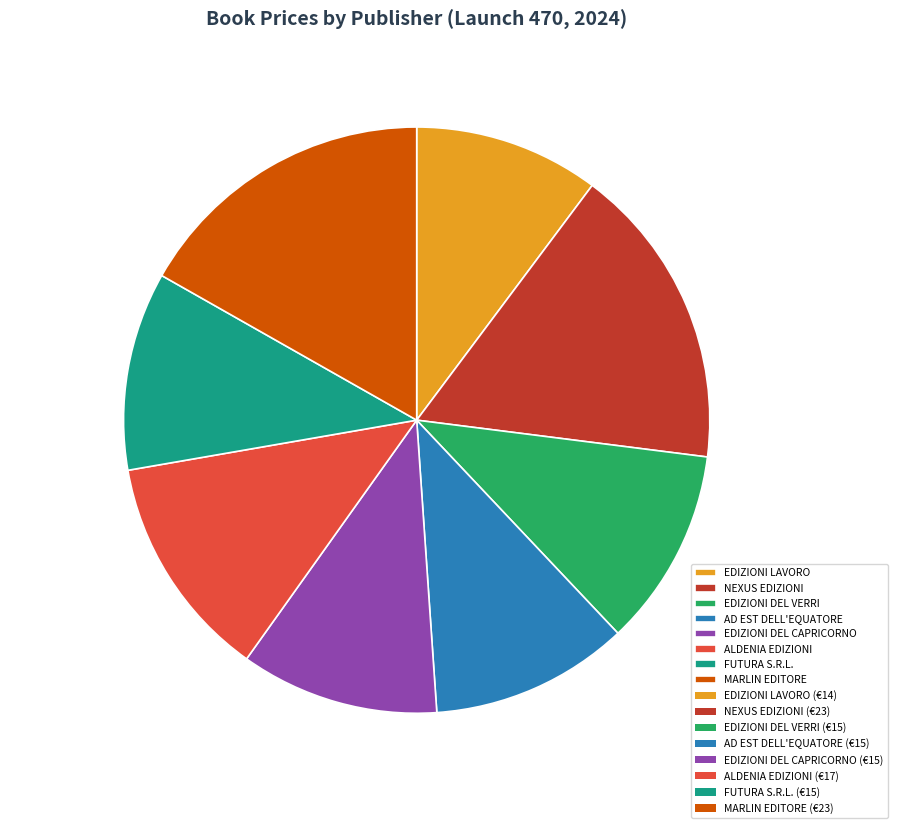

True or false: EDIZIONI LAVORO accounts for 1% of the total.

False